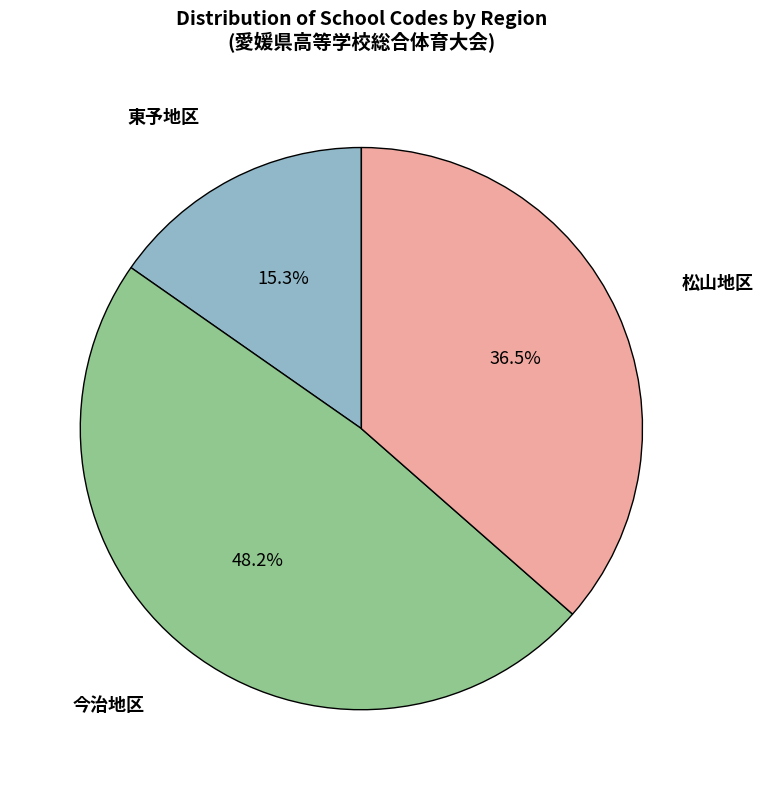

How many segments does this pie chart have?

3